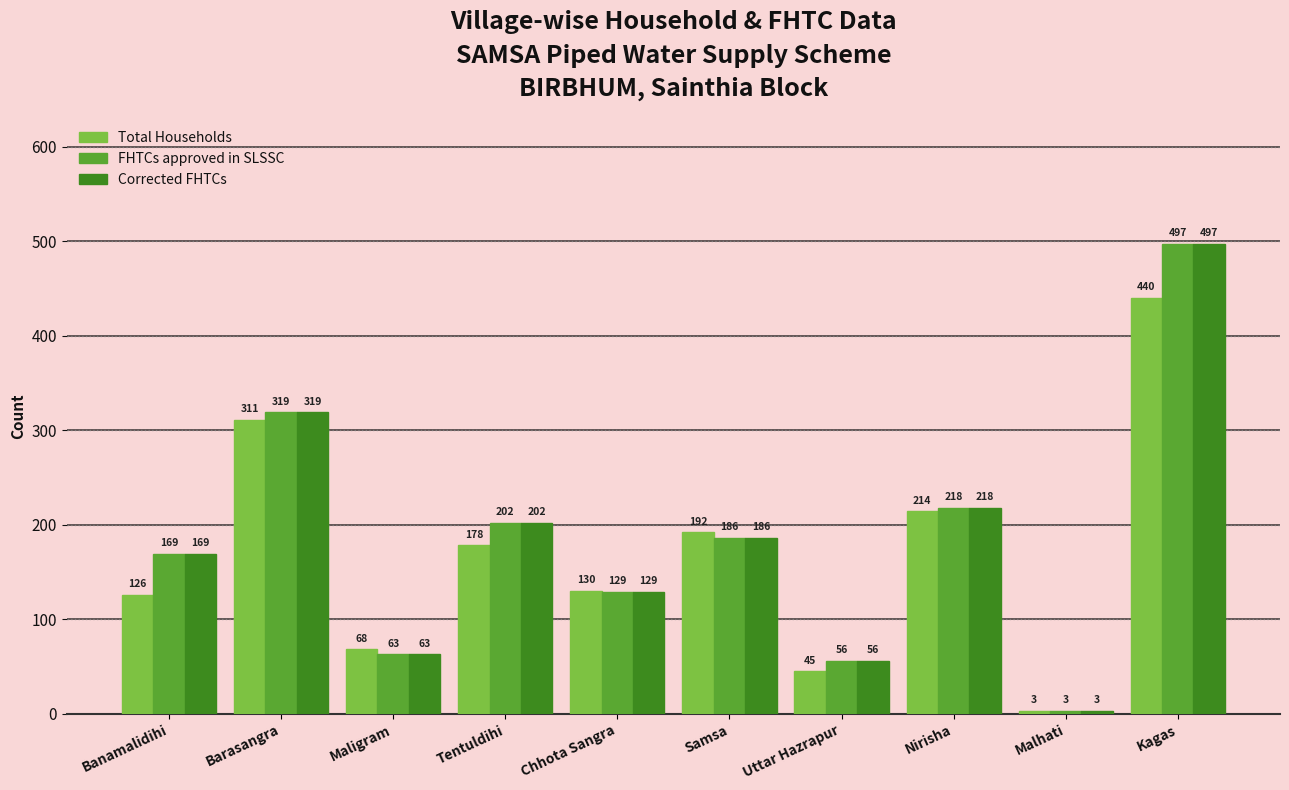

The FHTCs approved in SLSSC series shows 218 at Nirisha. True or false?

True